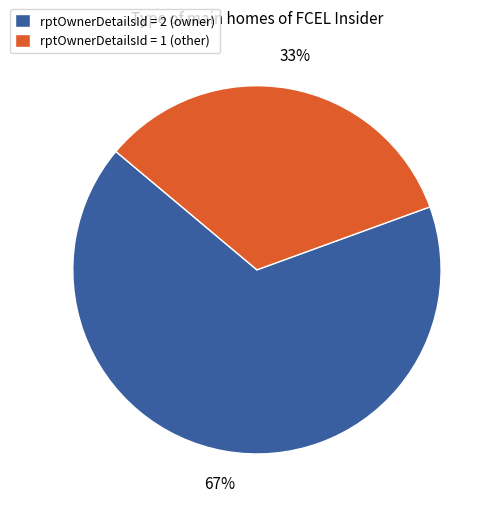

Combined, do rptOwnerDetailsId = 1 (other) and rptOwnerDetailsId = 2 (owner) account for over 50%?

Yes